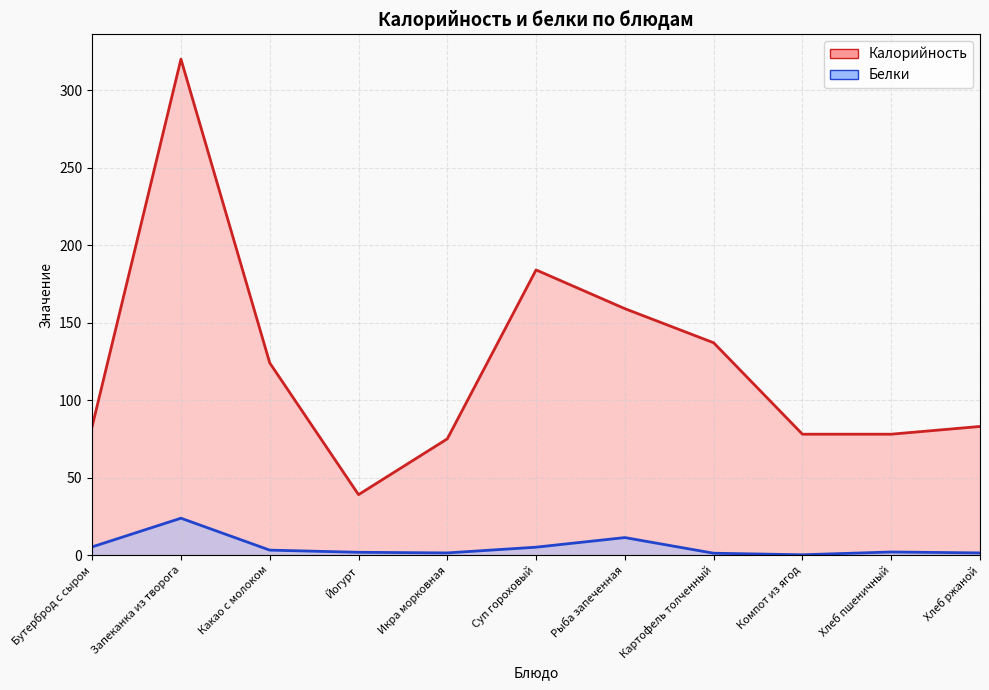

What is the label of the 4th point from the left?

Йогурт